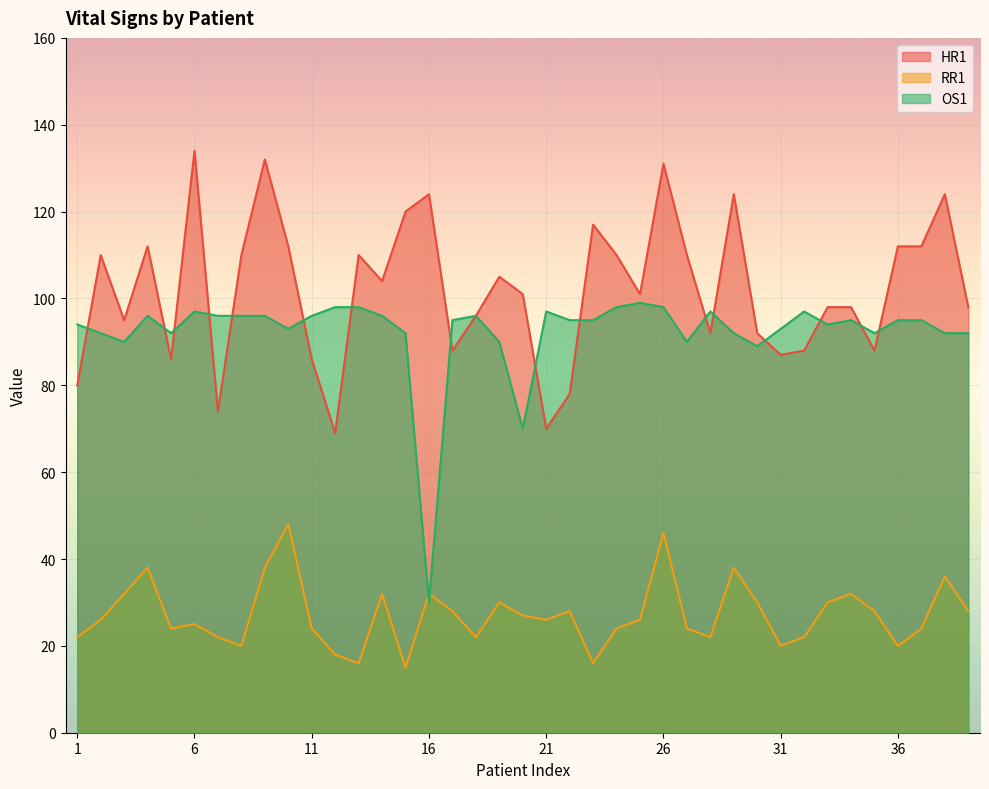

Where is the first local maximum for OS1?

4